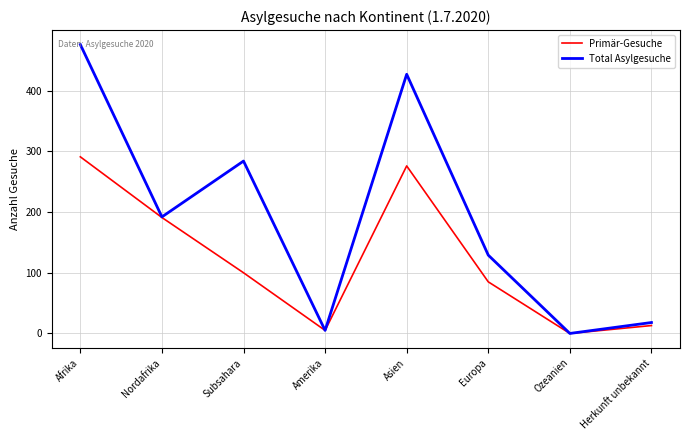

Which series changed the most between Nordafrika and Amerika?

Total Asylgesuche